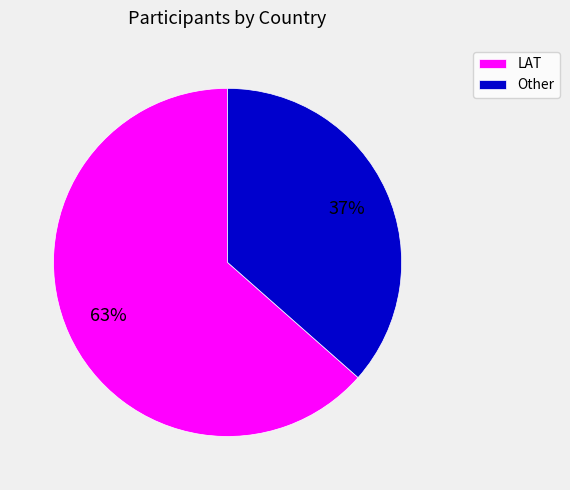

What is the ratio of the value at LAT to the value at Other?

1.7